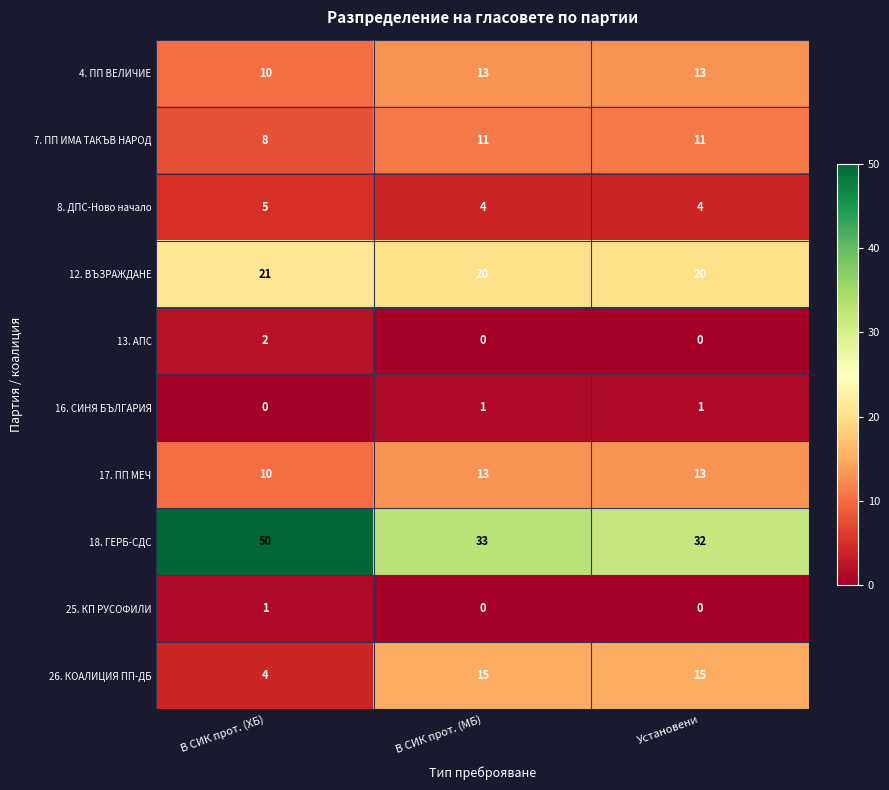

How many series are shown in this chart?

10